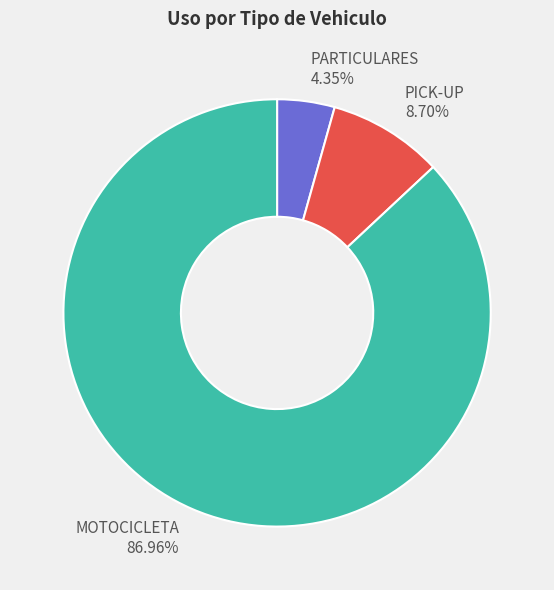

What percentage is the PARTICULARES slice, to the nearest percent?

4%